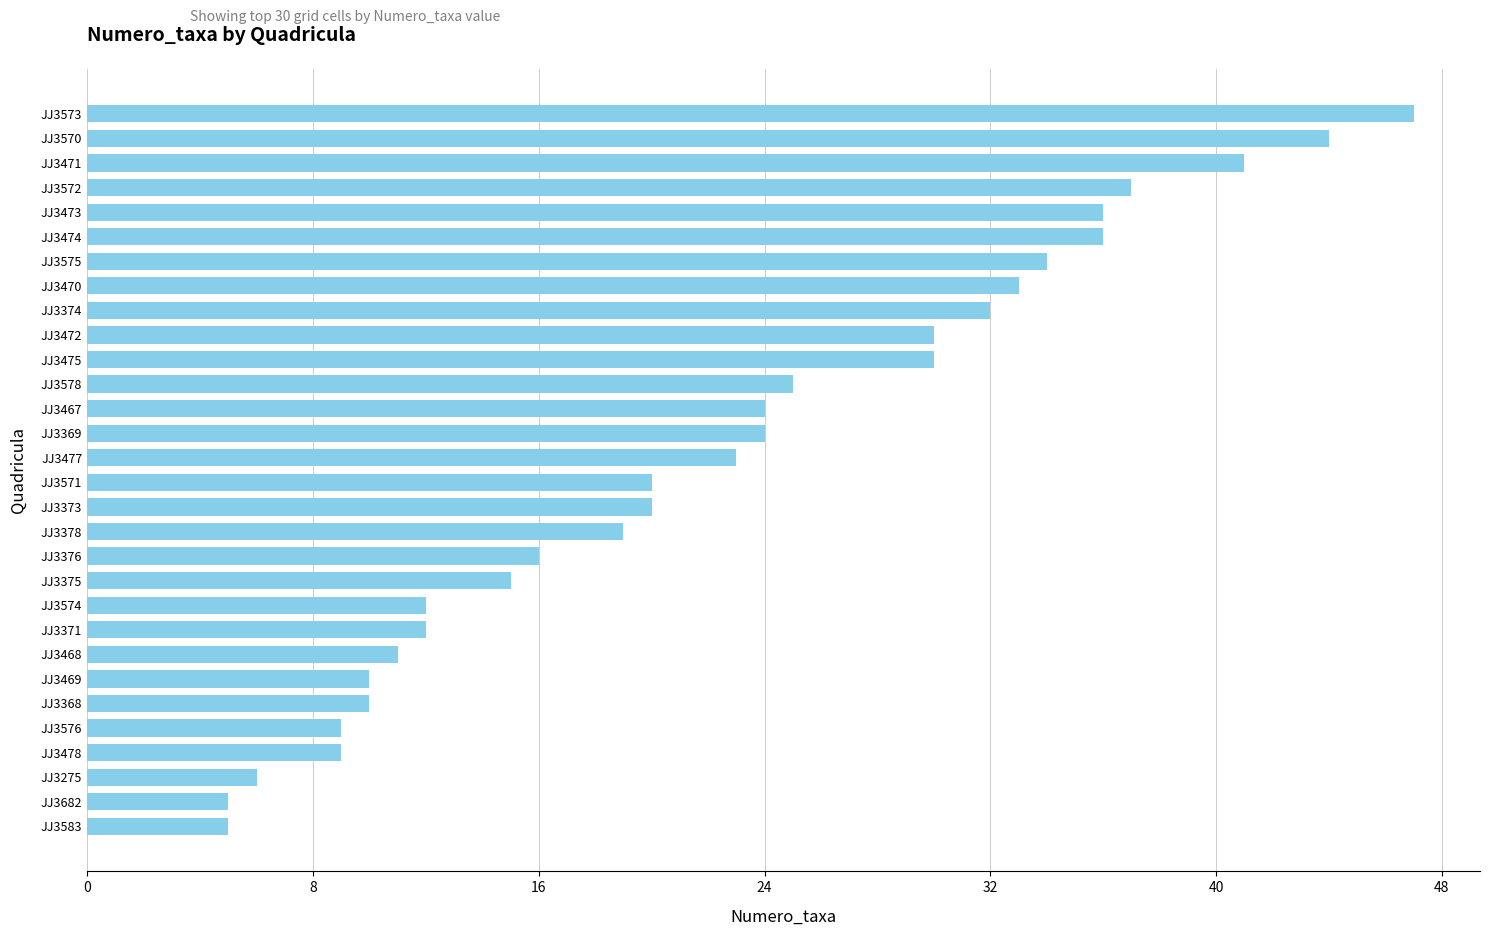

What is the difference between the second highest and minimum values?

39